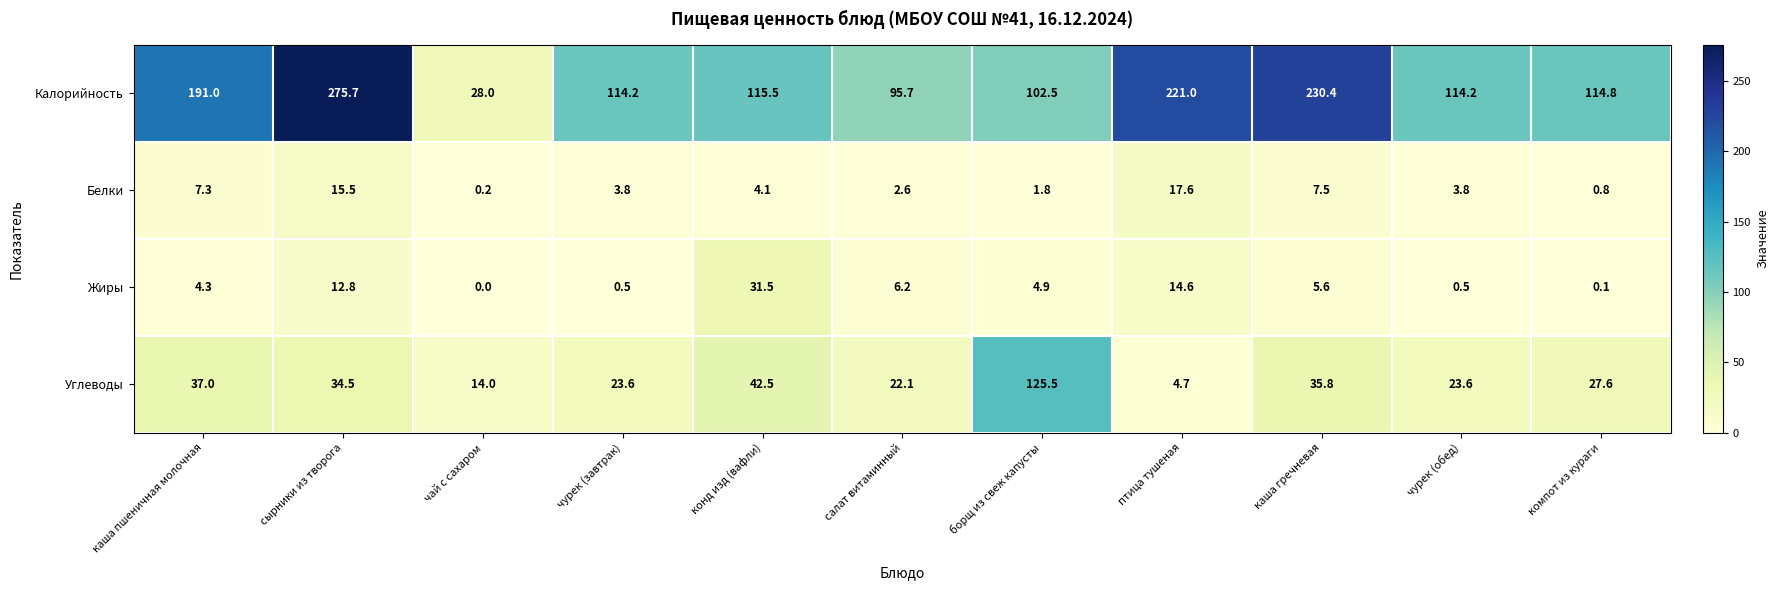

Which series has the widest spread of values?

Калорийность